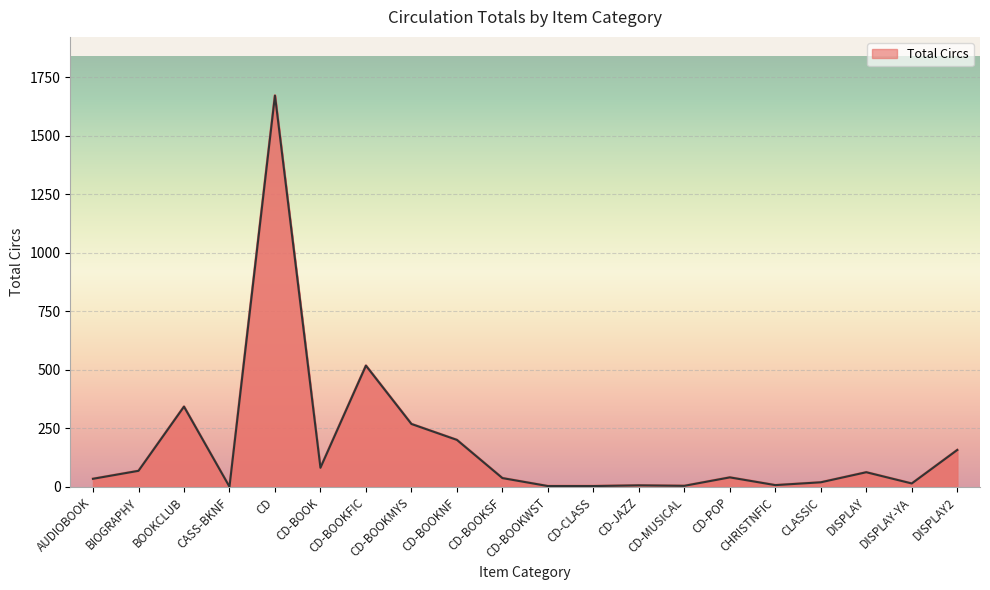

What is the average value?

178